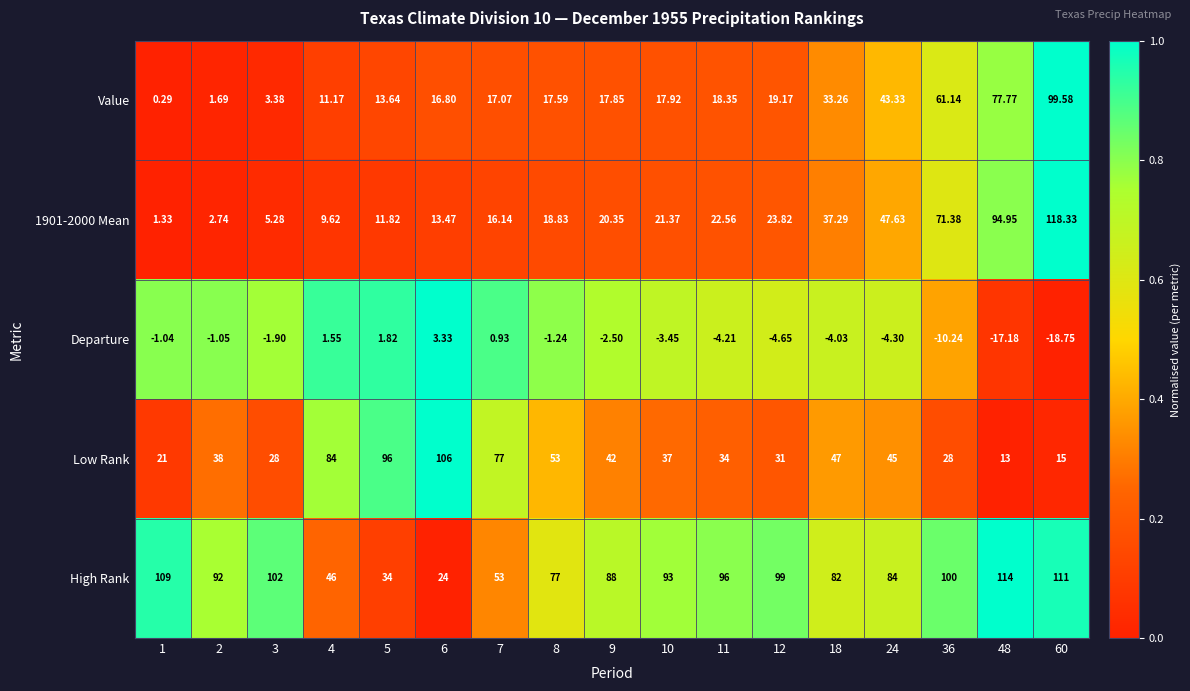

Is the value of Departure at 10 greater than the value of Value at 10?

No